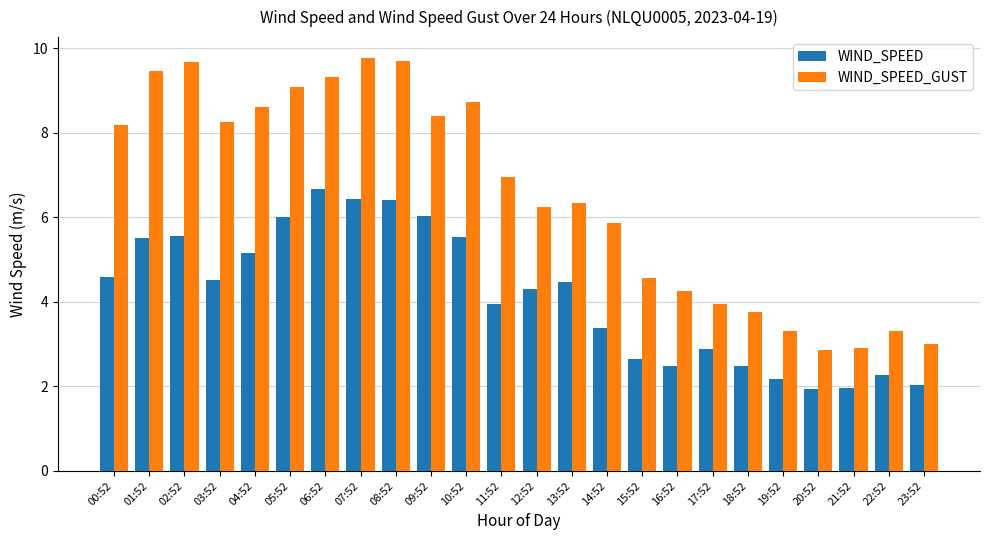

The WIND_SPEED series shows 6.7 at 06:52. True or false?

True